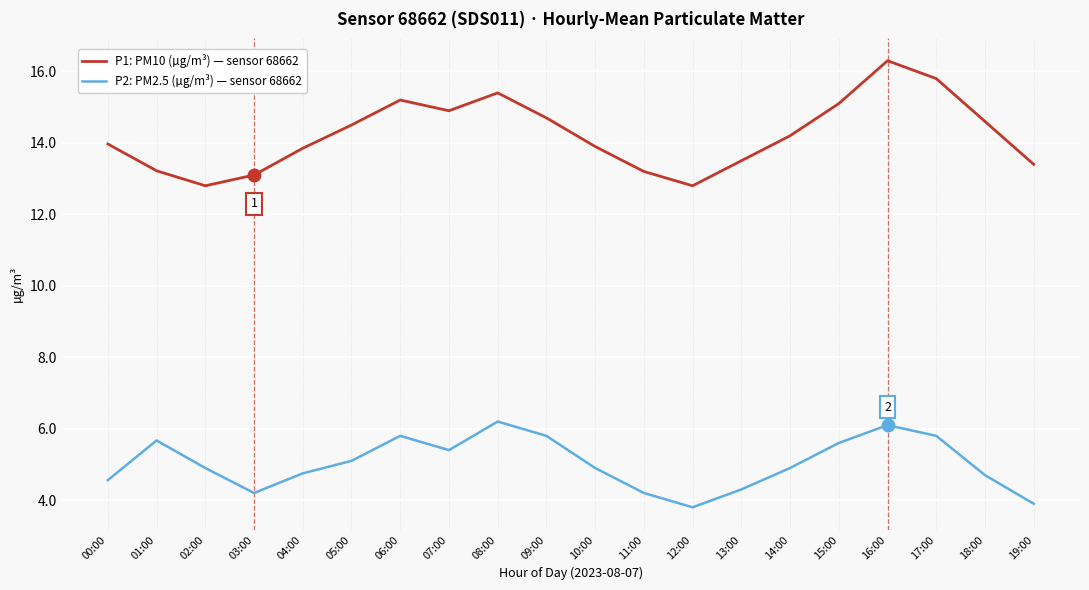

What is the total value across all series at 15:00?

20.7